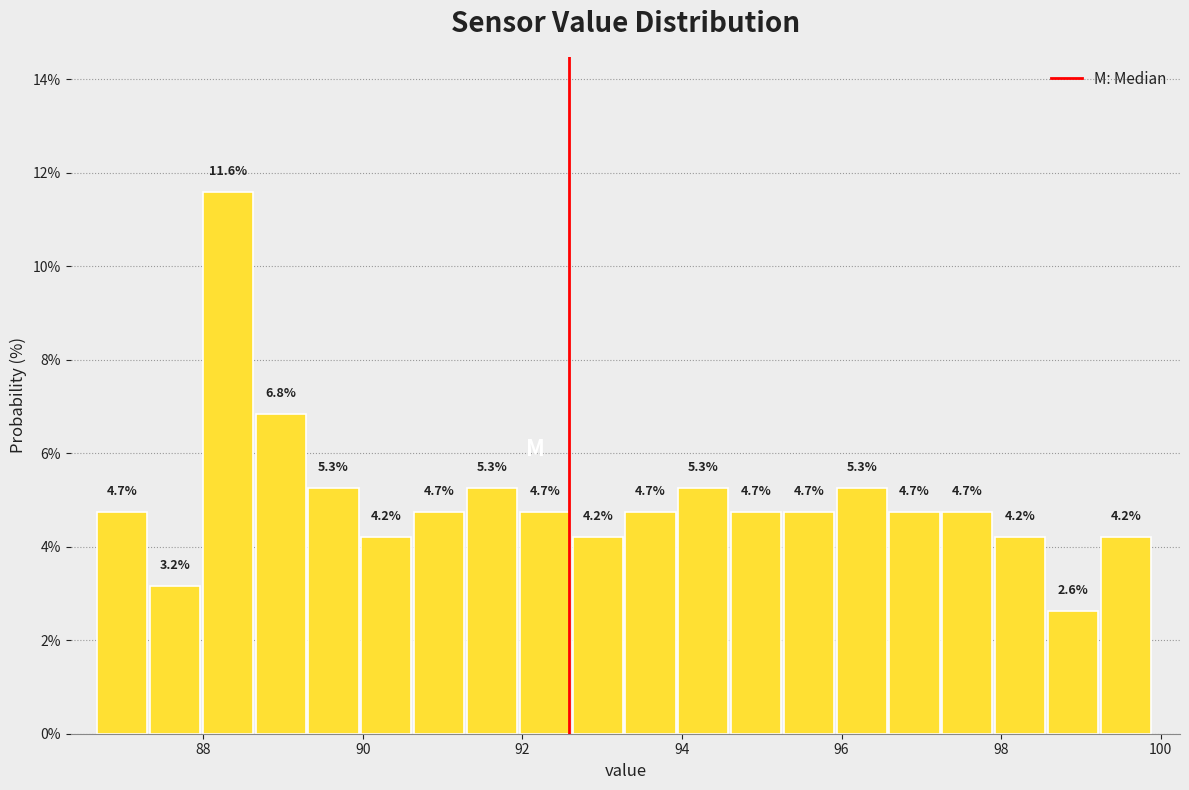

Read against the x-axis, roughly where is the centre of the tallest bar?

88.4